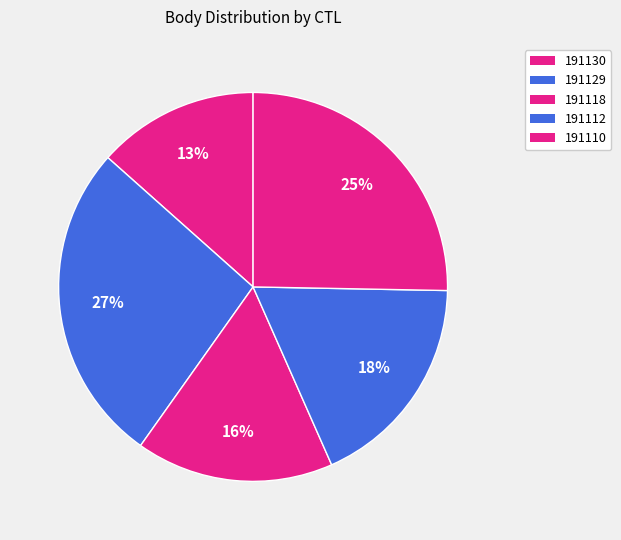

How many slices are in this pie chart?

5